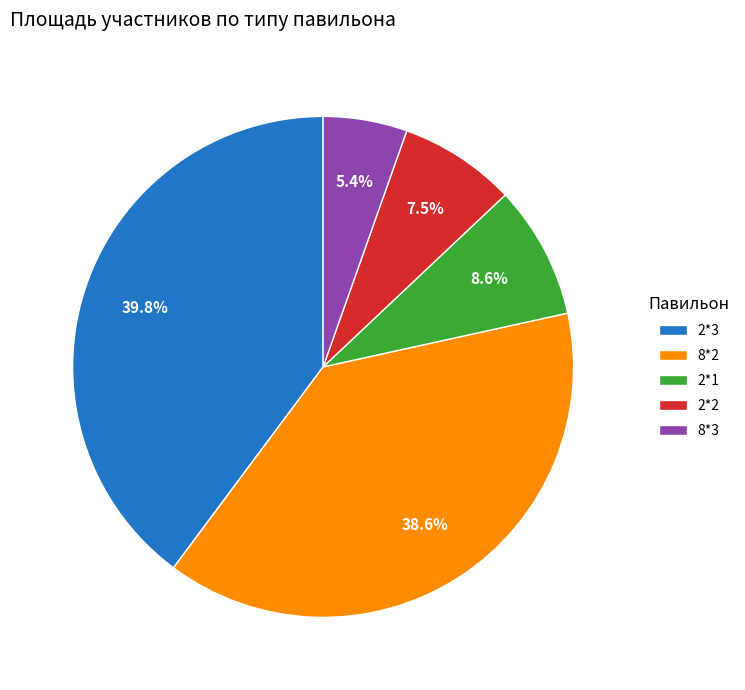

Approximately how many times larger is the value at 2*2 compared to 2*1?

0.9